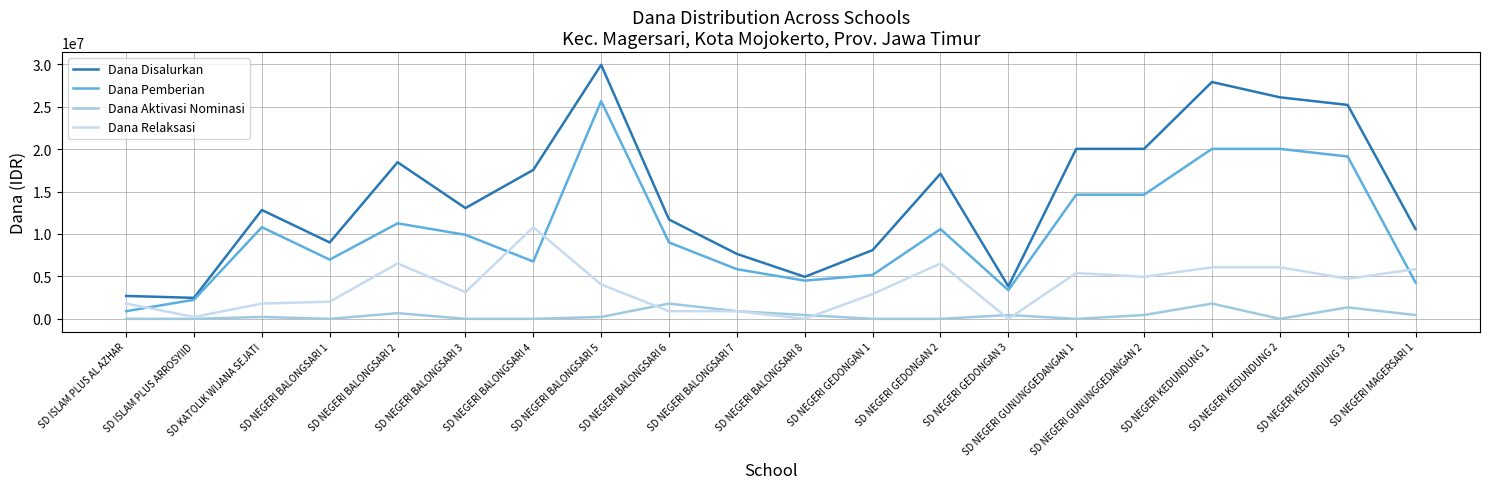

Which series has the widest spread of values?

Dana Disalurkan